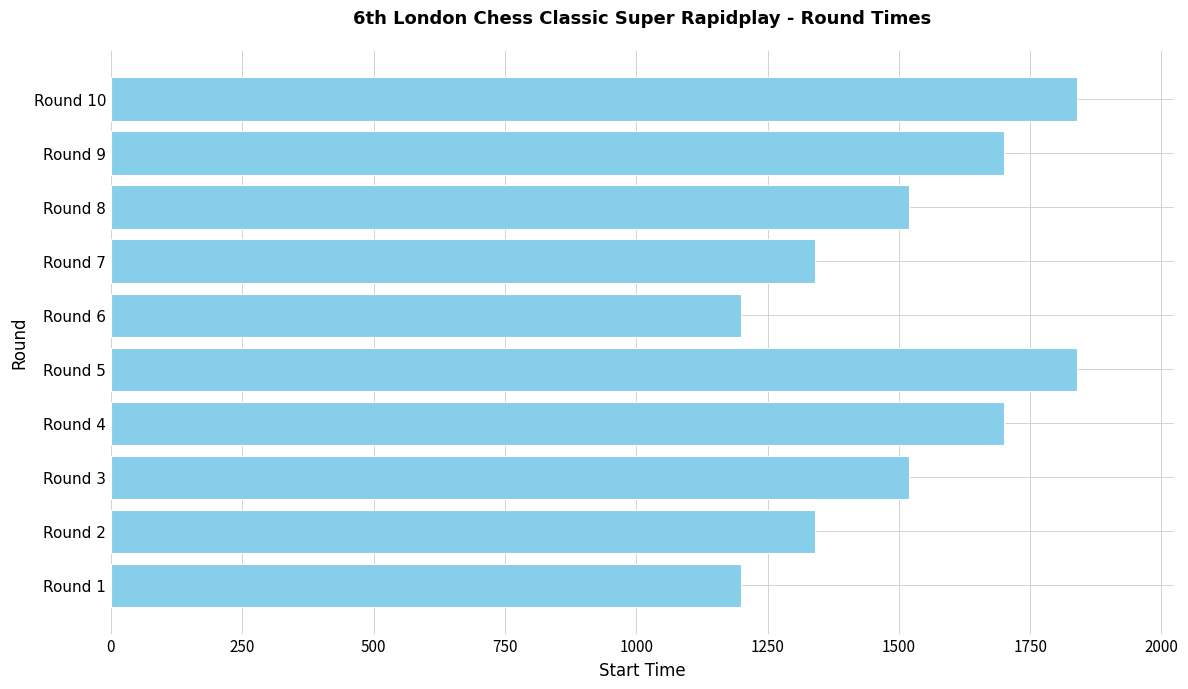

What is the sum of the values at Round 6 and Round 4?

2900